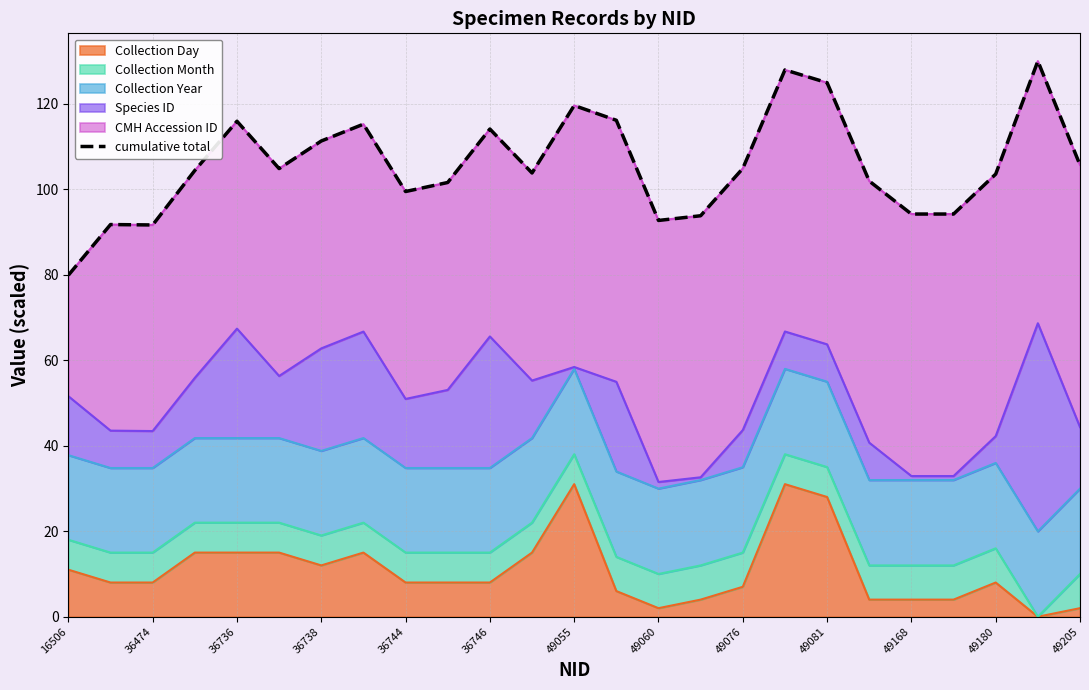

How many interior local peaks (higher than both neighbors) does the data have?

7